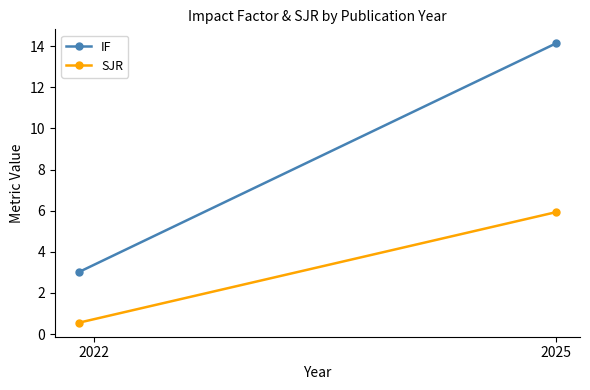

How many SJR values are between 0 and 5?

1